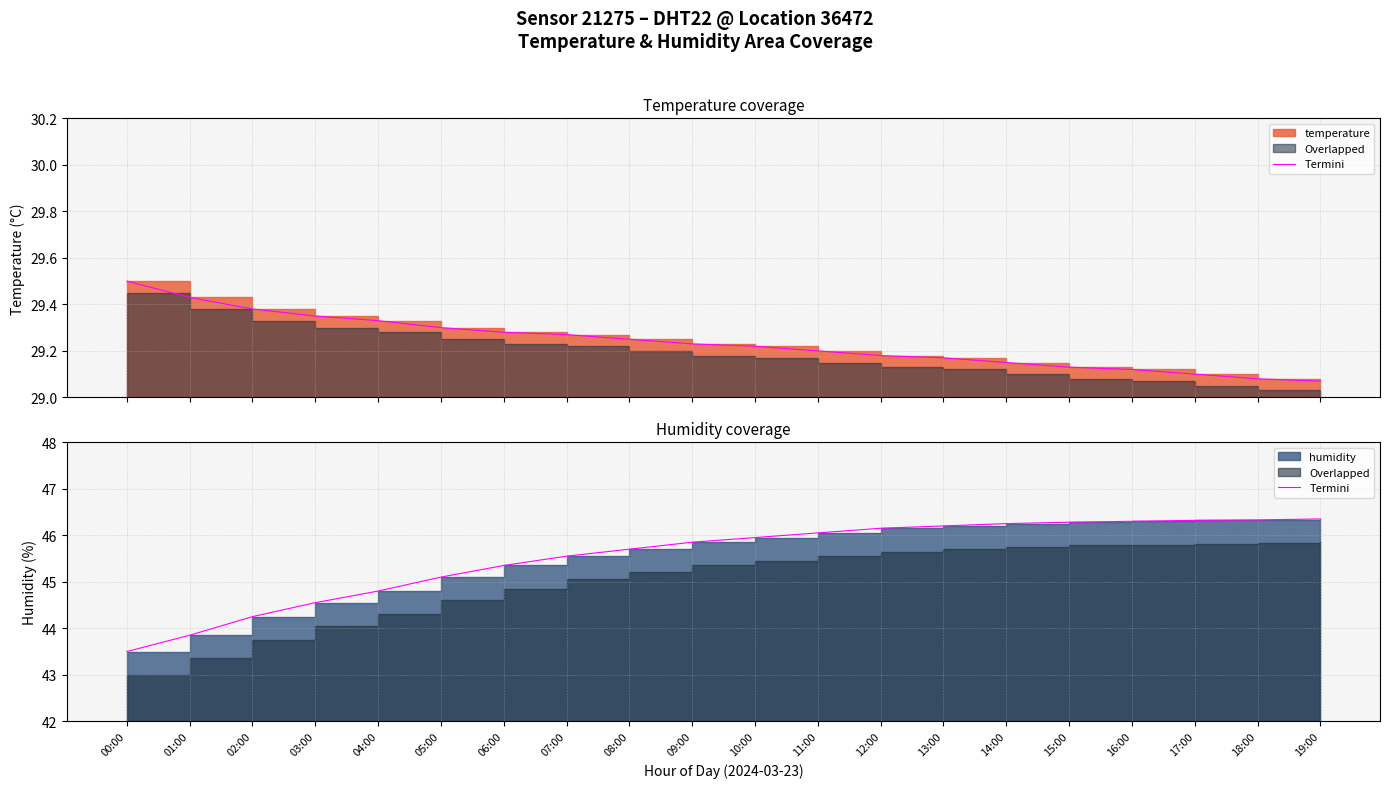

Is it true that the value at 06:00 is 45.4?

True